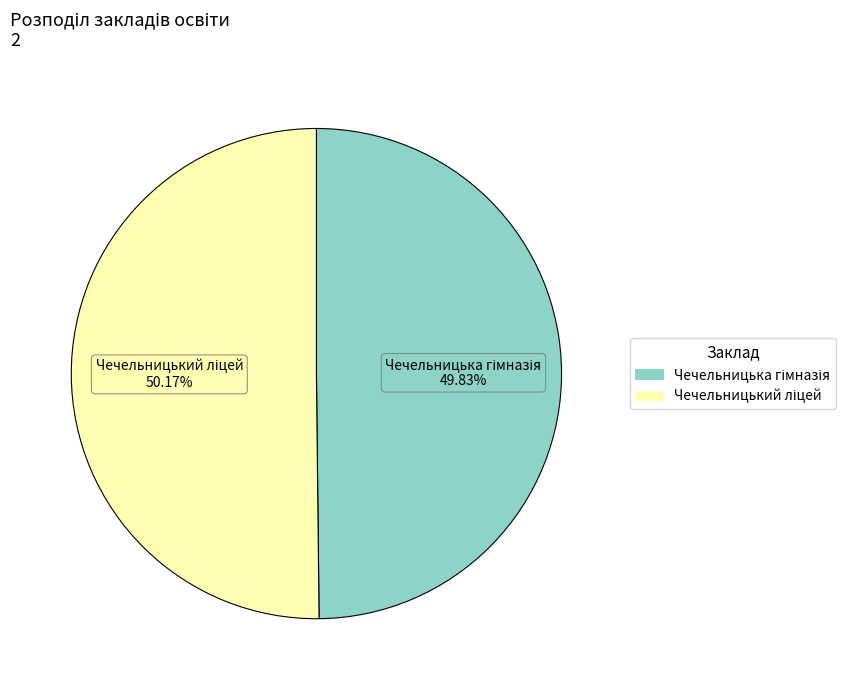

Is there a majority slice in this chart?

Yes